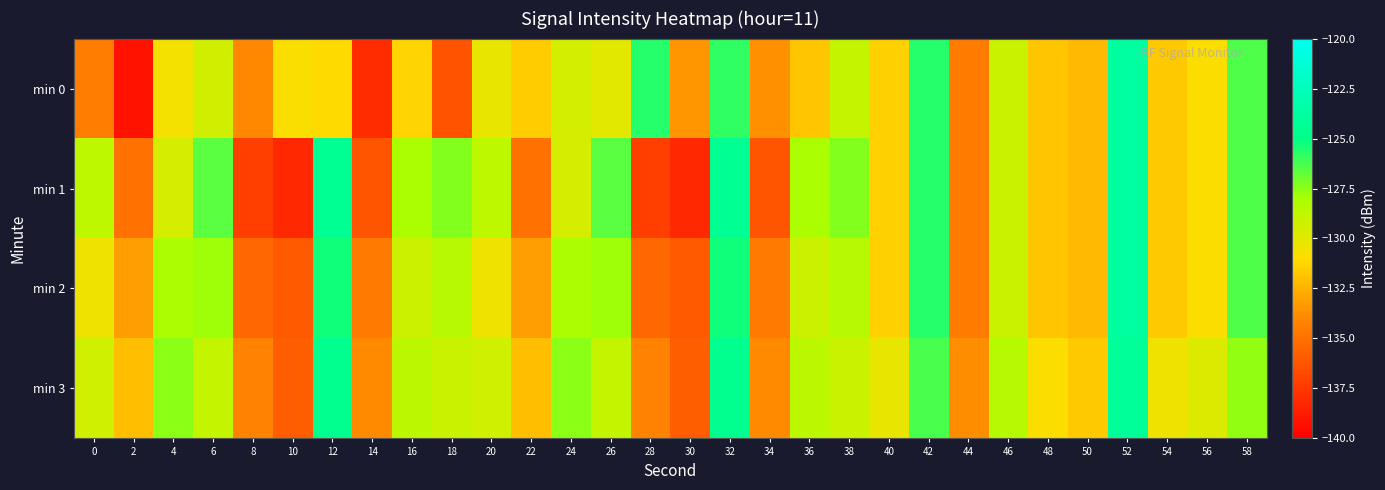

Which has a higher value, 16 or 10?

10